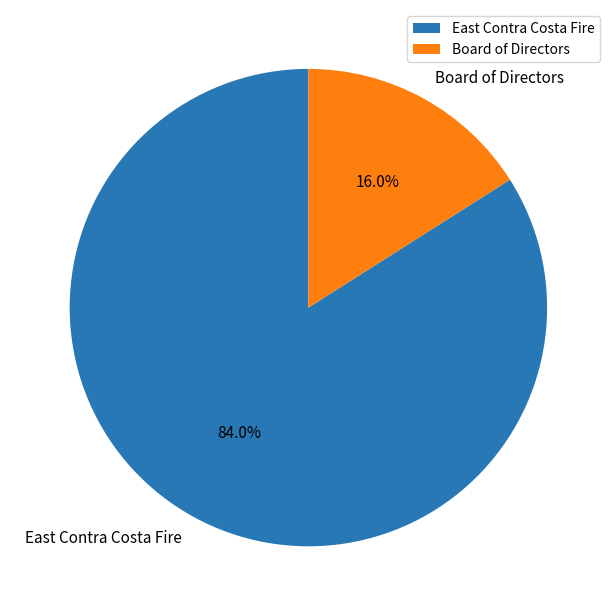

To the nearest percent, what is the average slice percentage?

50%